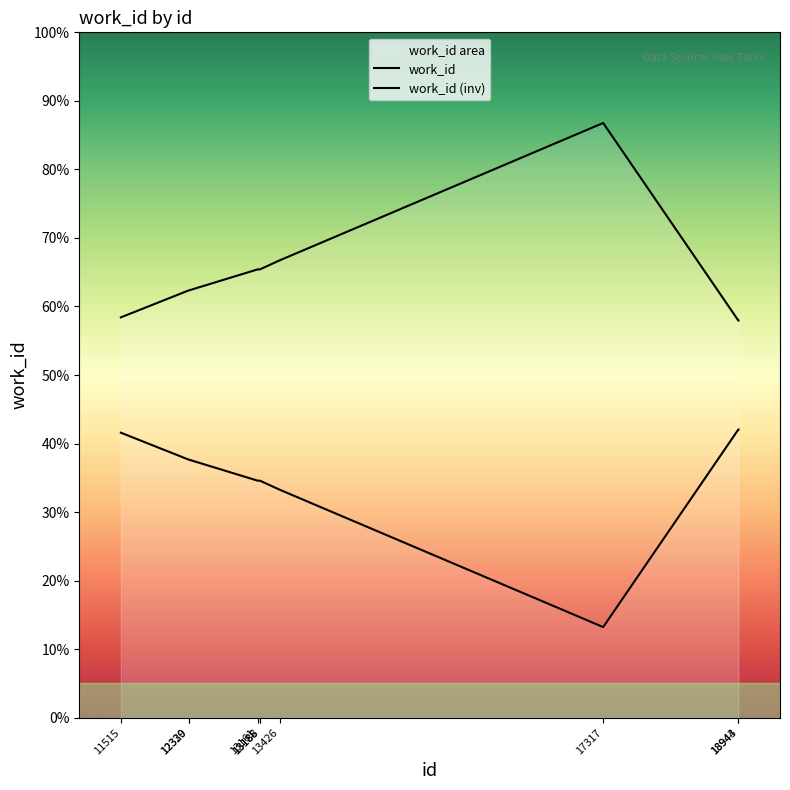

Which series changed the most between 12330 and 13188?

work_id